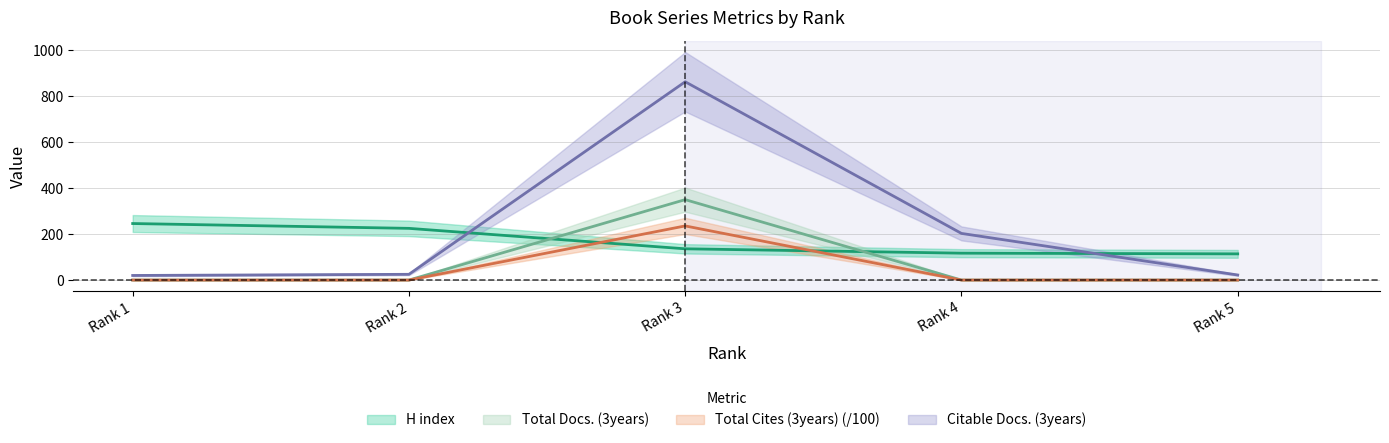

At how many categories does at least one series exceed 757?

1